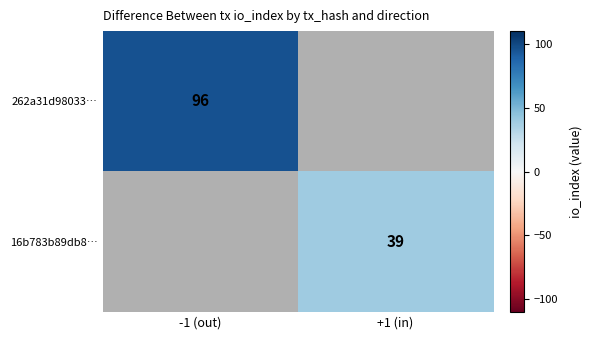

The 262a31d98033… series shows 148 at -1 (out). True or false?

False